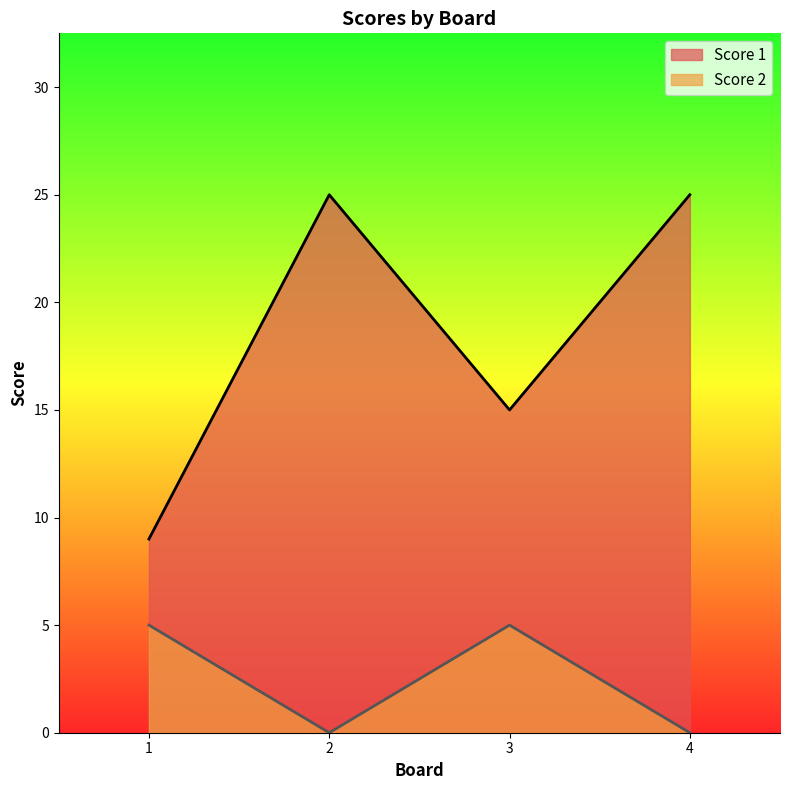

List the series in order of their overall mean, highest first.

Score 1, Score 2